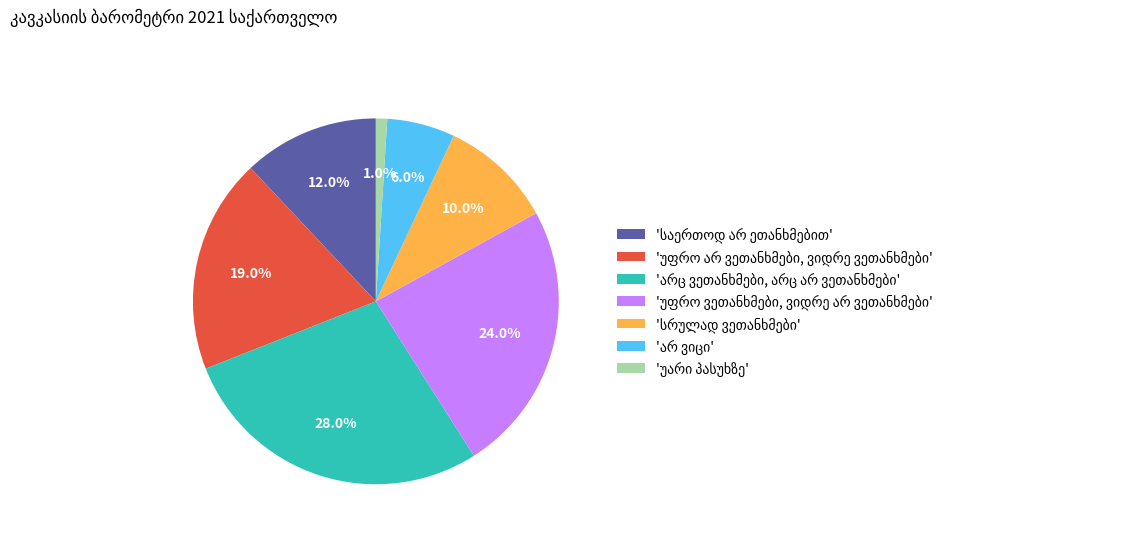

Does any single category account for the majority?

No